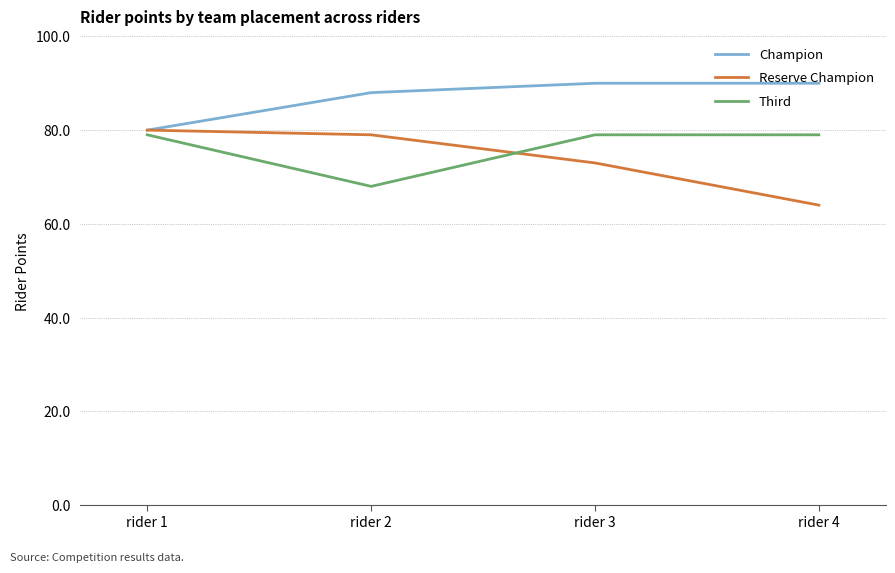

At rider 4, list the series in order from smallest to largest.

Reserve Champion, Third, Champion